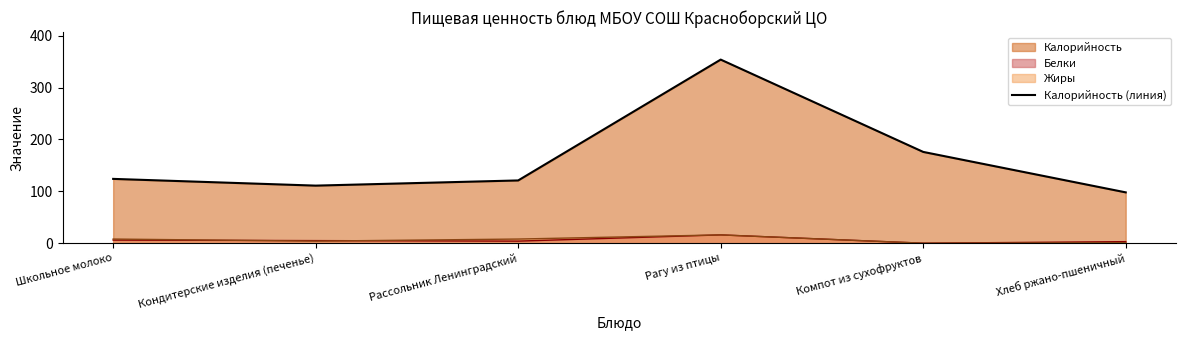

Between Рассольник Ленинградский and Кондитерские изделия (печенье), which is larger?

Рассольник Ленинградский